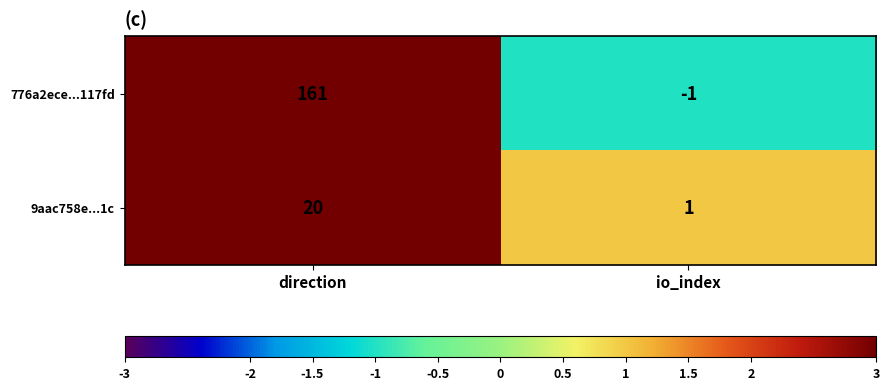

Is the value of 9aac758e...1c at io_index greater than the value of 776a2ece...117fd at direction?

No